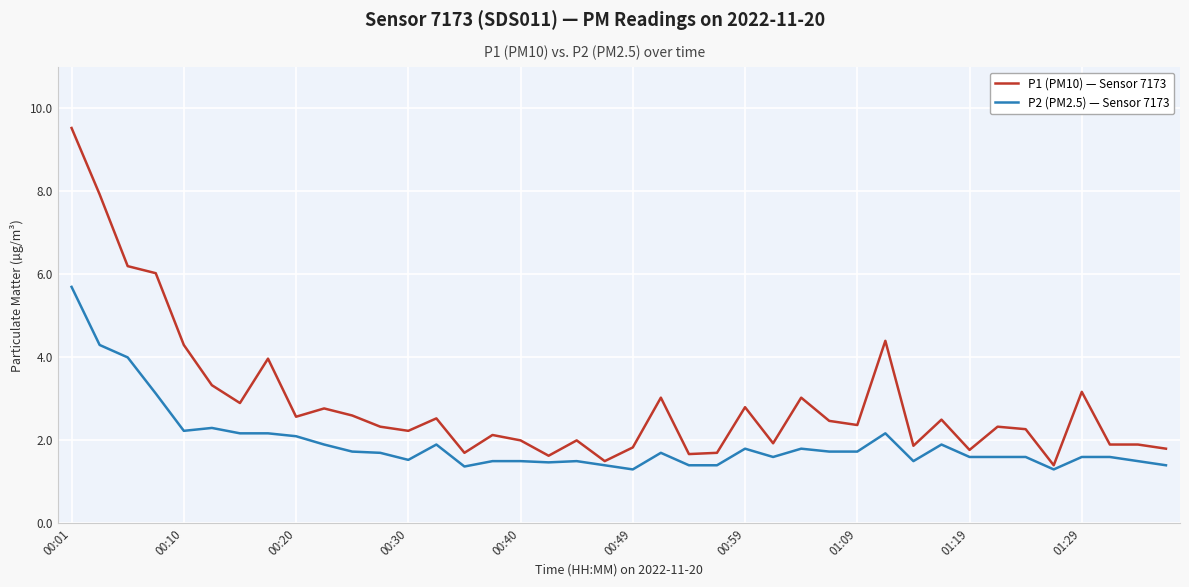

List the series in order of their peak value, highest first.

P1 (PM10) — Sensor 7173, P2 (PM2.5) — Sensor 7173